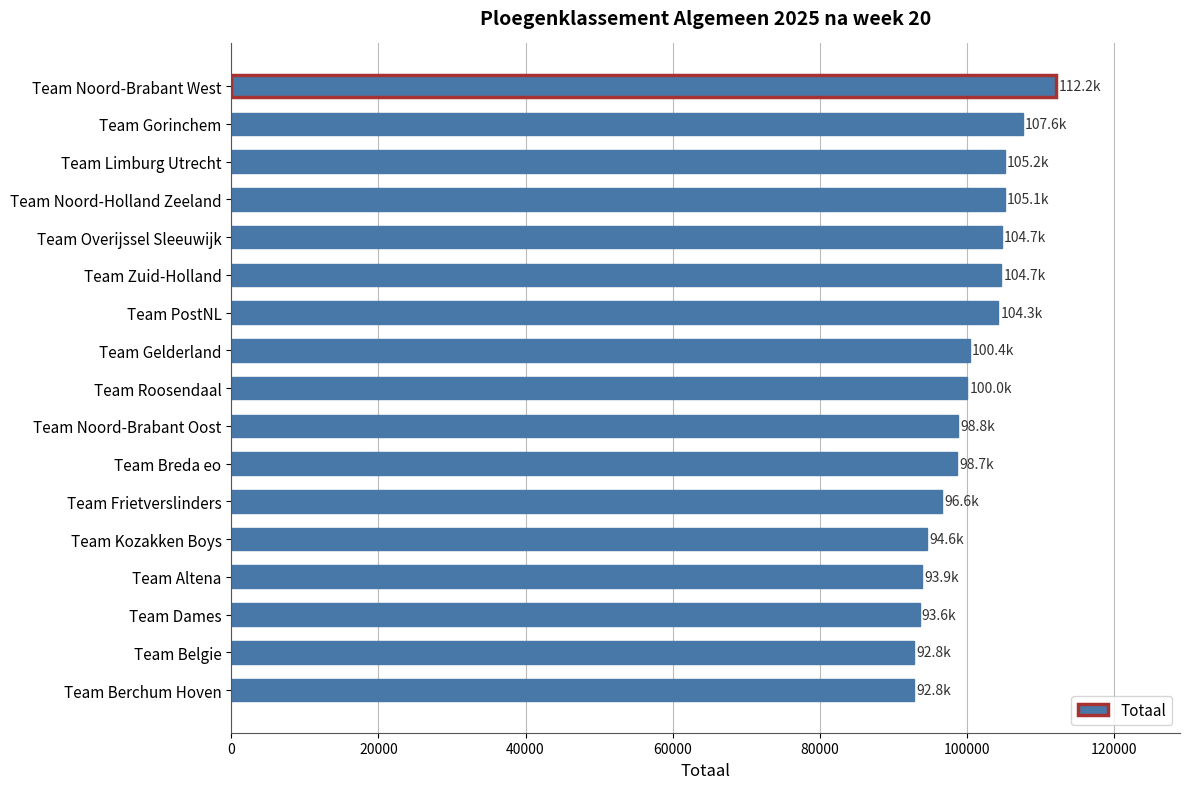

What is the label of the 5th bar from the top?

Team Overijssel Sleeuwijk